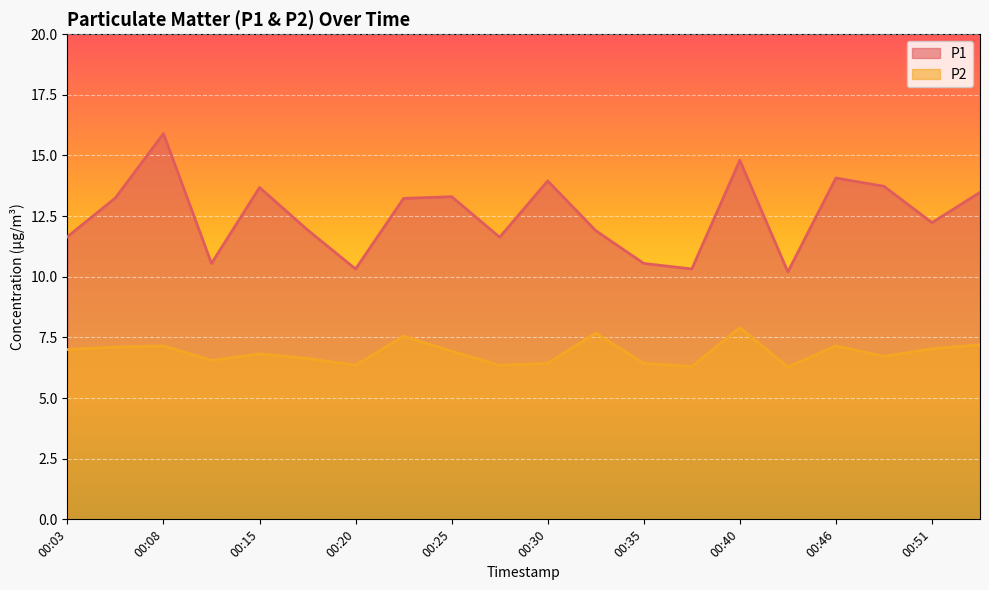

Which series changed the most between 00:13 and 00:53?

P1